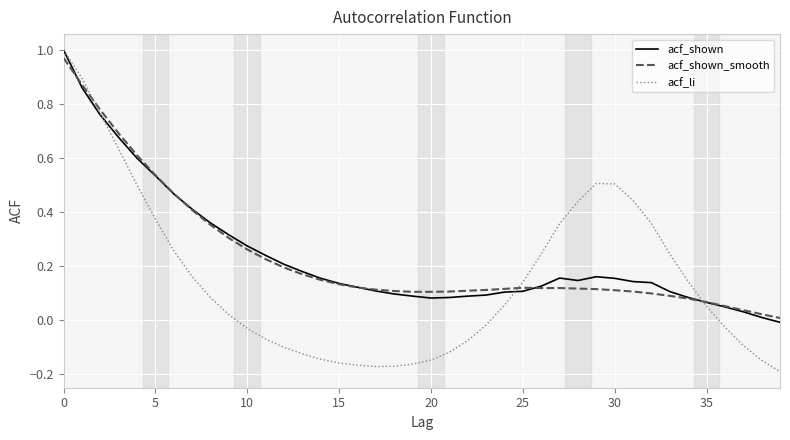

Which series has the widest spread of values?

acf_li